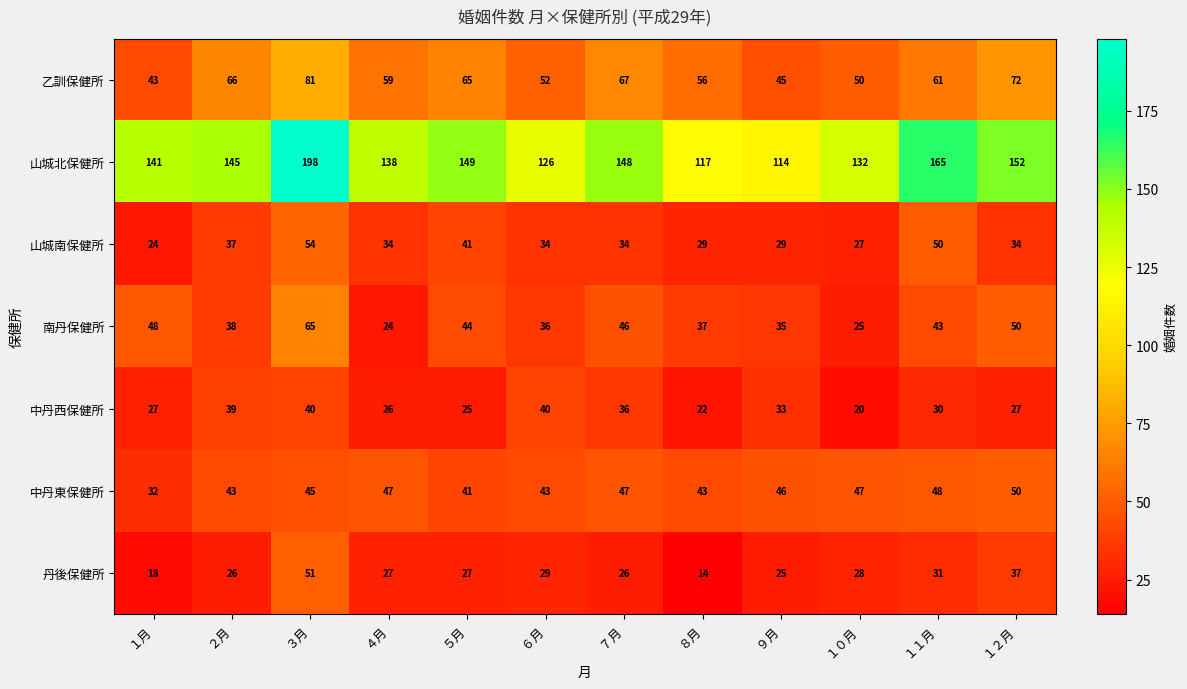

At which label is 中丹東保健所 closest to 41?

５月